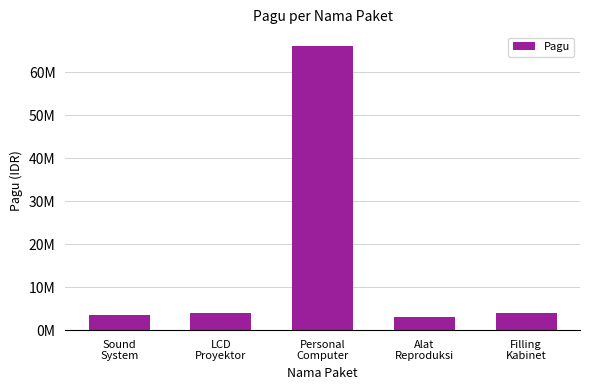

The chart shows a value of 5717346 at LCD
Proyektor. True or false?

False